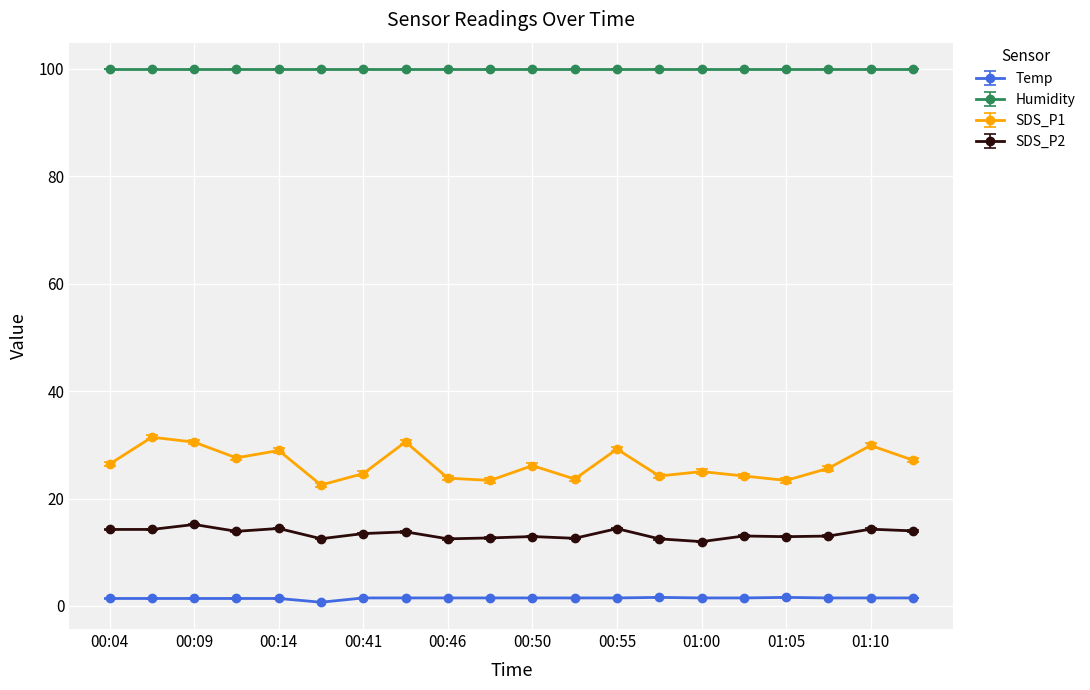

Which series has the largest range (max minus min)?

SDS_P1